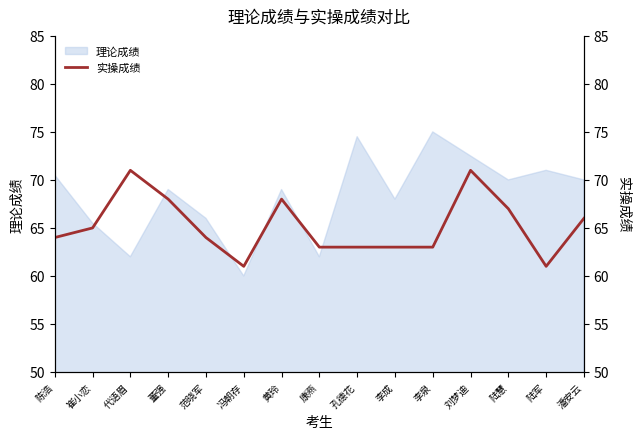

What is the label of the 15th point from the left?

潘安云